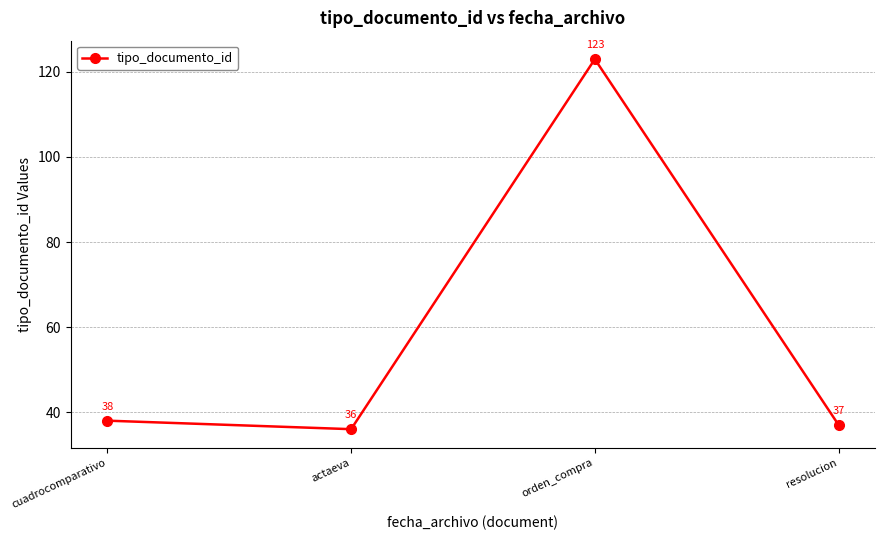

Reading right to left, transcribe all the data shown in this chart.

resolucion=37	orden_compra=123	actaeva=36	cuadrocomparativo=38